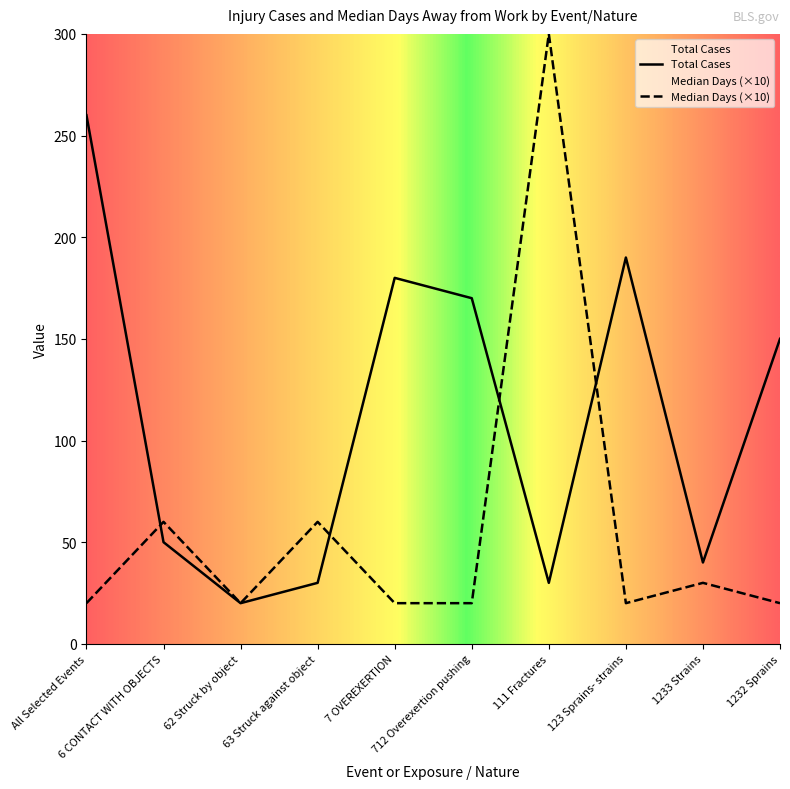

What is the minimum value for Median Days?

20